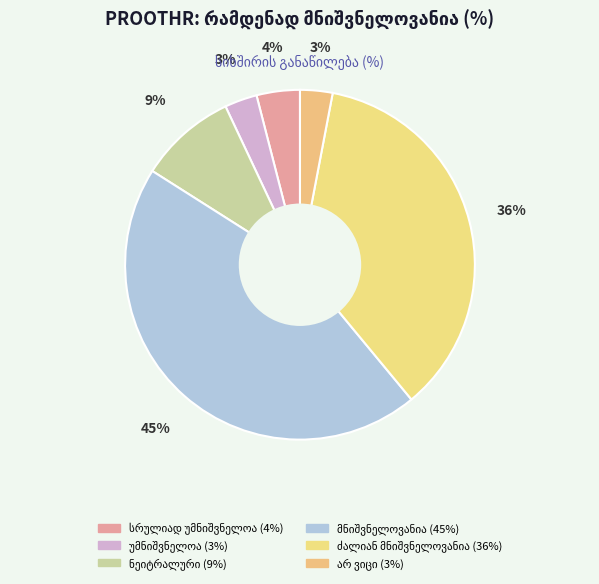

How many segments does this pie chart have?

6